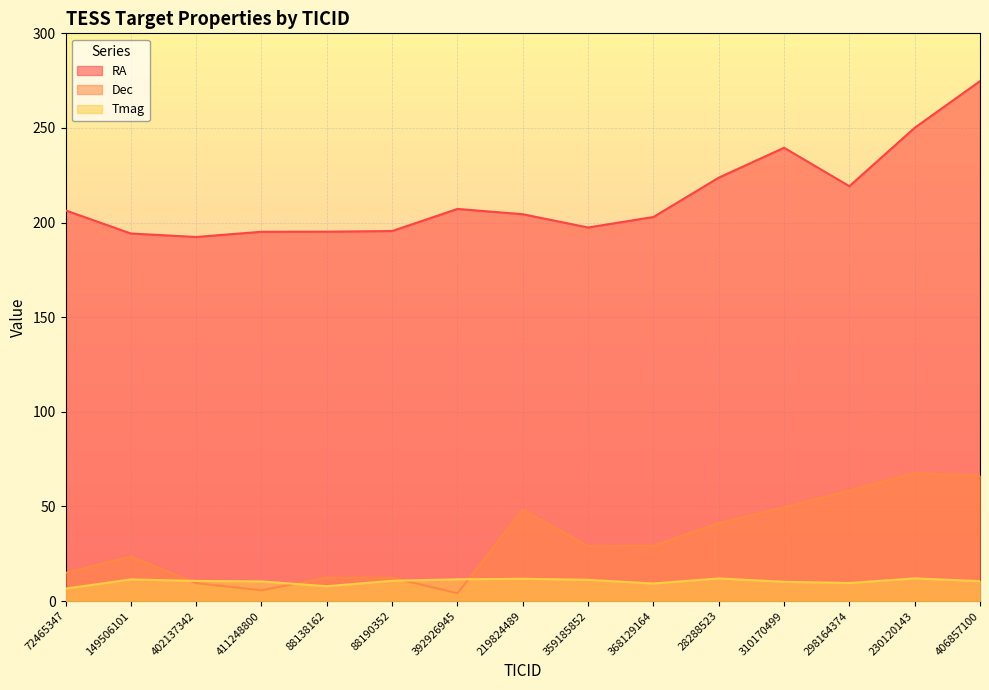

How many values in the Tmag series are below 10?

4